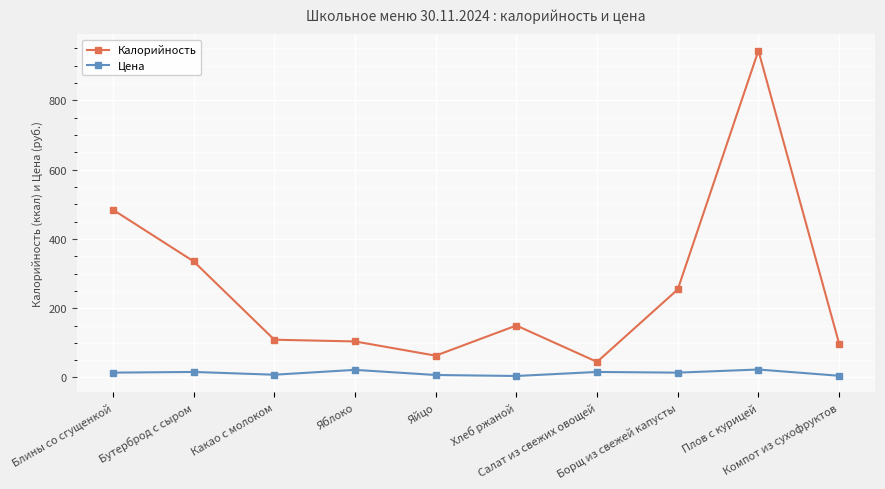

What is the minimum value shown in the chart?

4.3